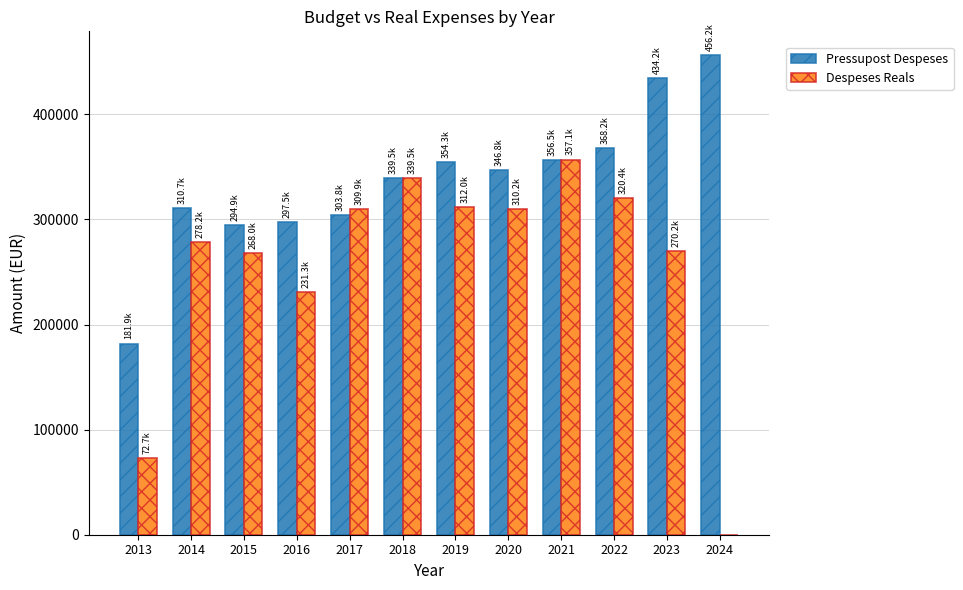

At which label is Despeses Reals closest to 178532?

2016